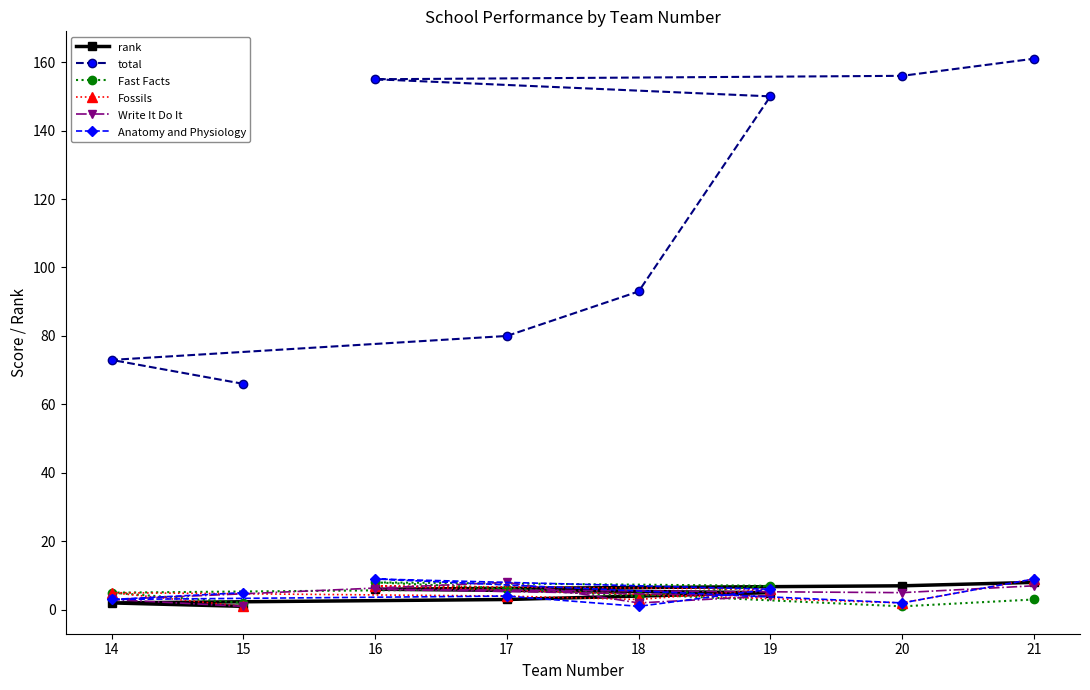

Is it true that Fast Facts equals 2 at 16?

False